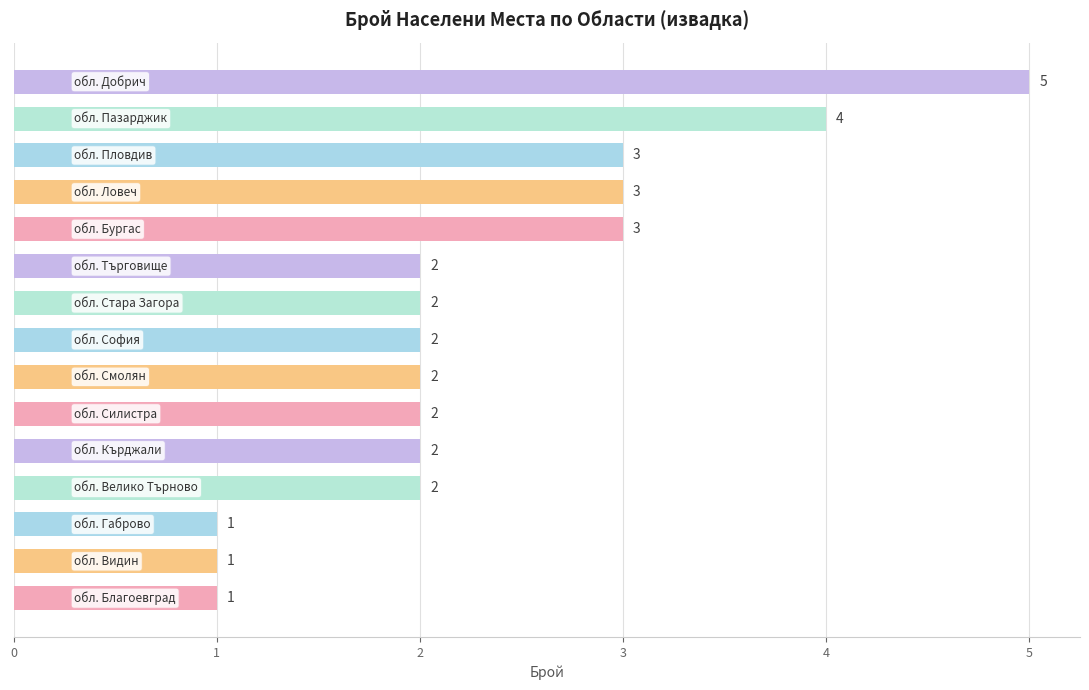

What is the difference between the maximum and second lowest values?

4